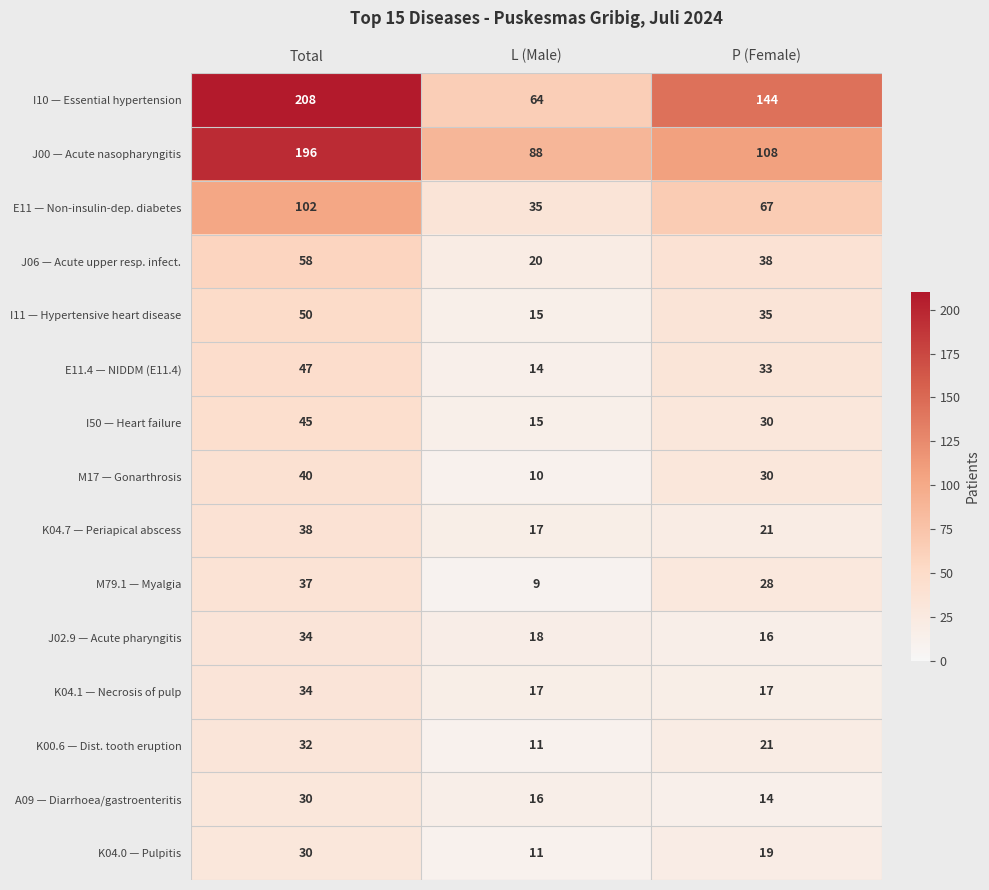

What is the total value across all series at L (Male)?

360